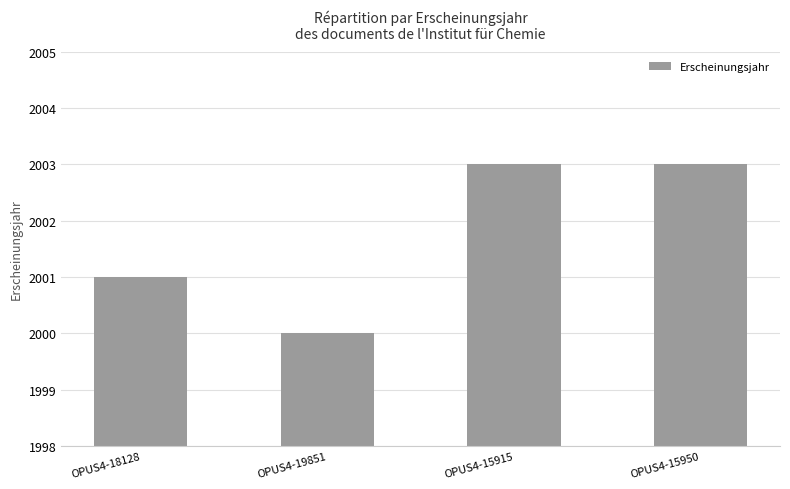

What is the label of the 3rd bar from the right?

OPUS4-19851